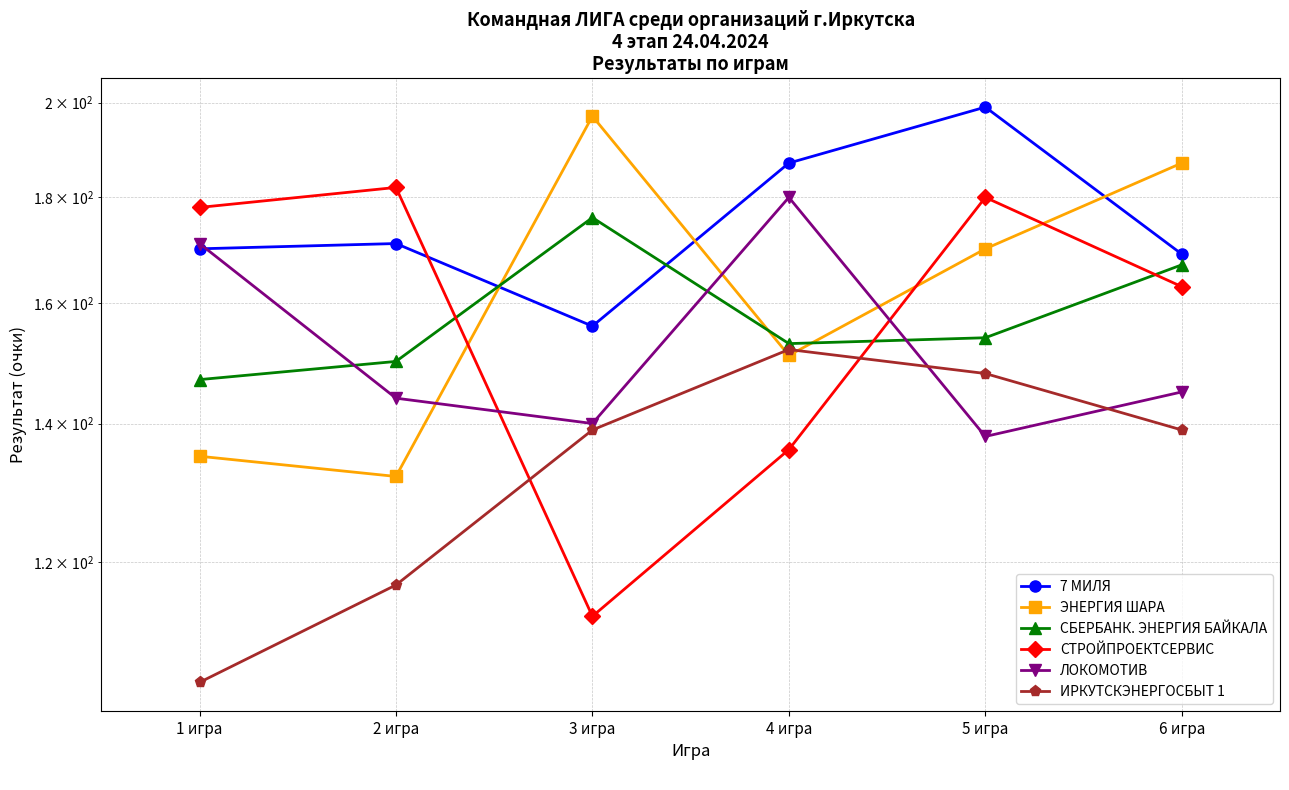

Reading left to right, what are all the values shown in this chart?

7 МИЛЯ: 1 игра=170	2 игра=171	3 игра=156	4 игра=187	5 игра=199	6 игра=169
ЭНЕРГИЯ ШАРА: 1 игра=135	2 игра=132	3 игра=197	4 игра=151	5 игра=170	6 игра=187
СБЕРБАНК. ЭНЕРГИЯ БАЙКАЛА: 1 игра=147	2 игра=150	3 игра=176	4 игра=153	5 игра=154	6 игра=167
СТРОЙПРОЕКТСЕРВИС: 1 игра=178	2 игра=182	3 игра=113	4 игра=136	5 игра=180	6 игра=163
ЛОКОМОТИВ: 1 игра=171	2 игра=144	3 игра=140	4 игра=180	5 игра=138	6 игра=145
ИРКУТСКЭНЕРГОСБЫТ 1: 1 игра=105	2 игра=117	3 игра=139	4 игра=152	5 игра=148	6 игра=139